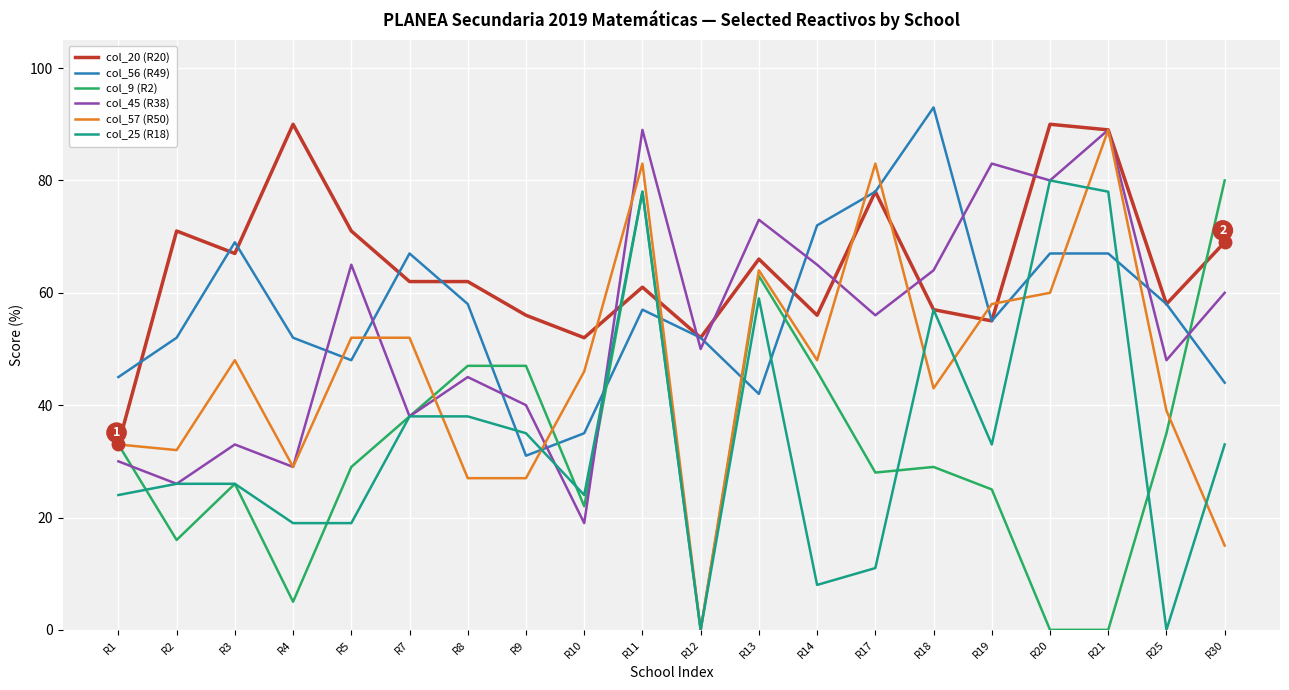

At which category is the sum across all series the highest?

R11